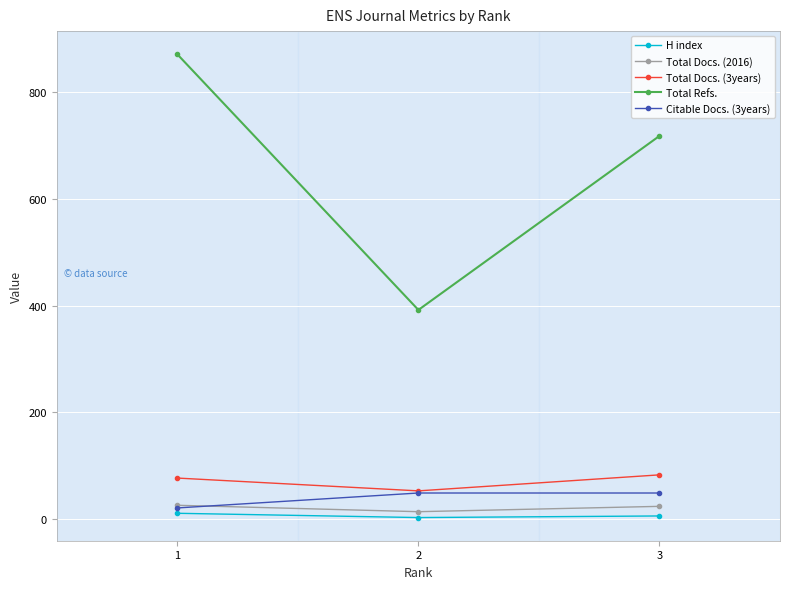

At which label does Total Refs. reach its peak?

1